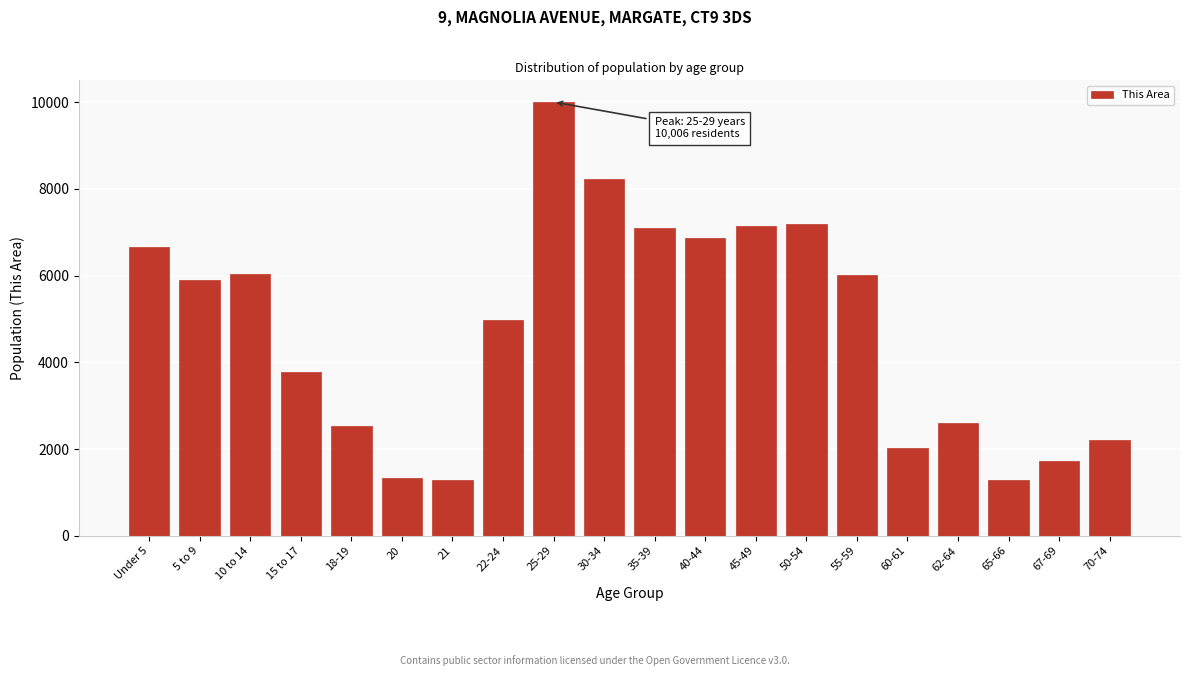

Which has a higher value, 5 to 9 or 60-61?

5 to 9